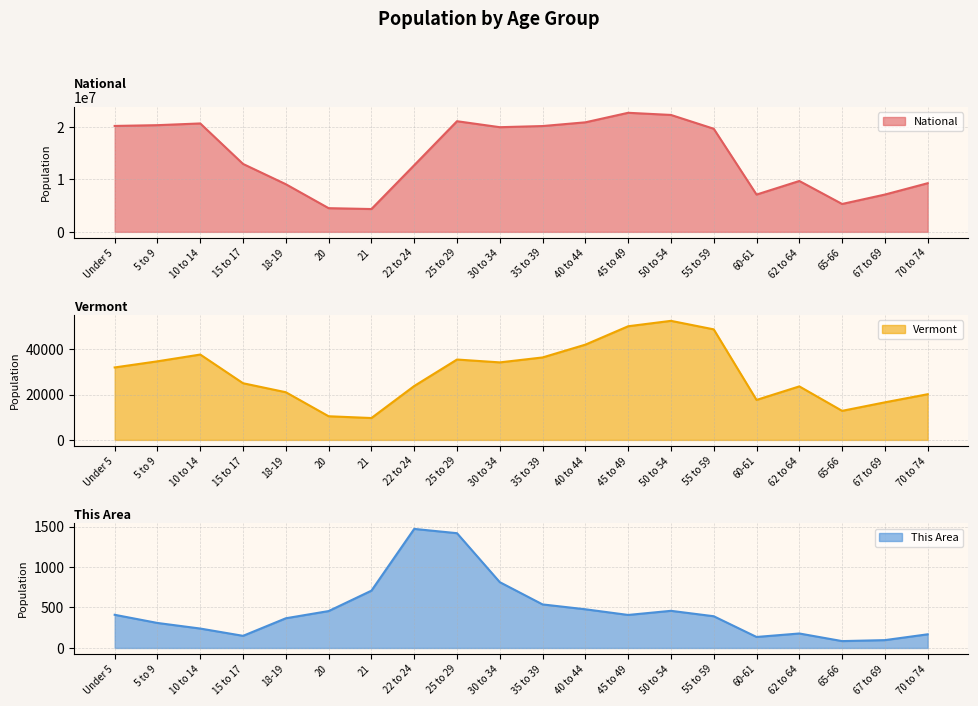

At which category is the sum across all series the highest?

45 to 49